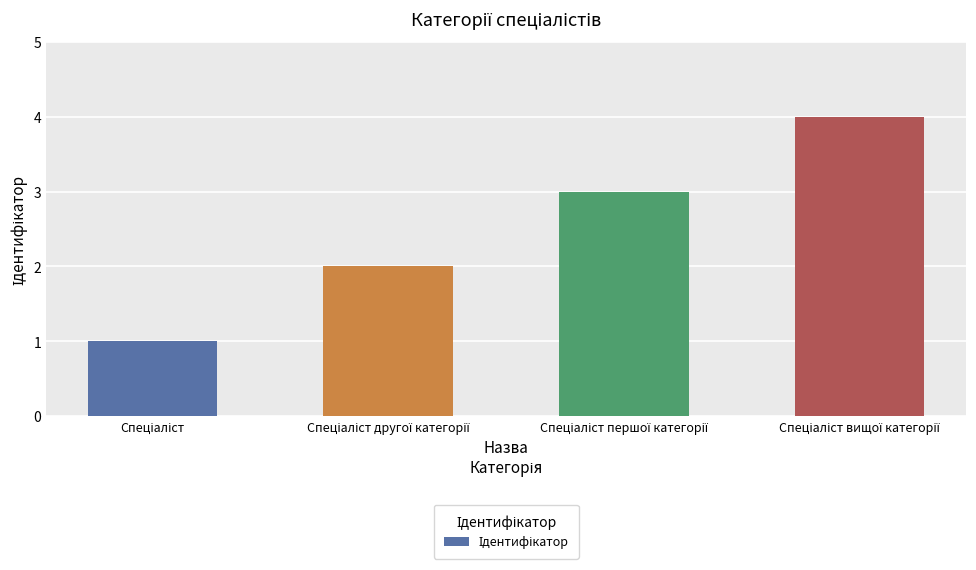

What is the difference between the maximum and minimum values?

3